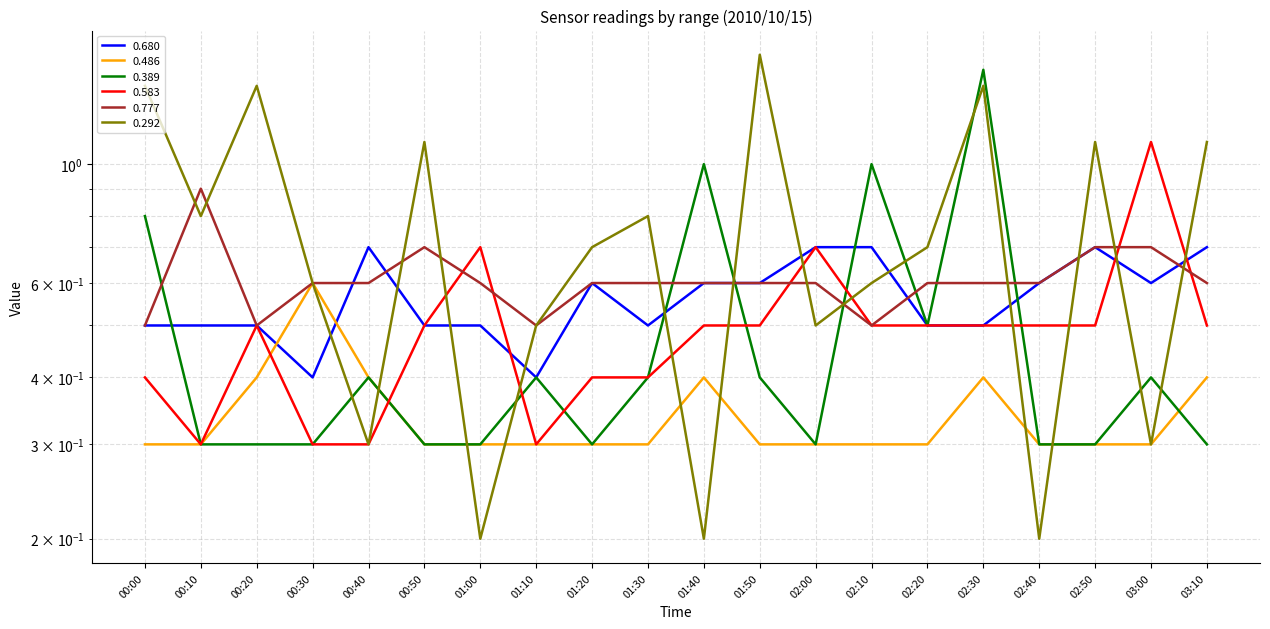

Between 03:10 and 00:10, which is larger?

03:10